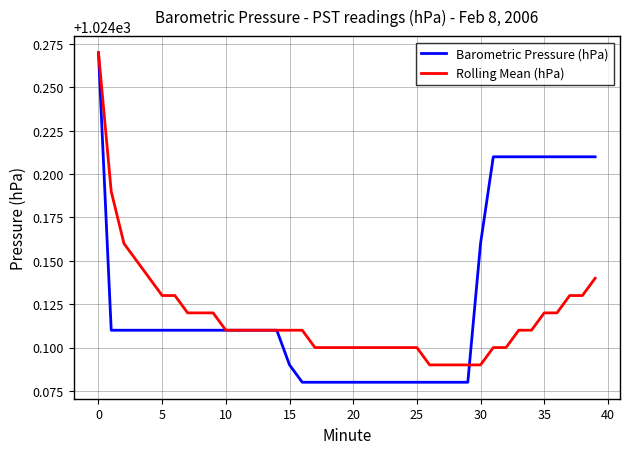

Is this an area chart (filled region under the line)?

No